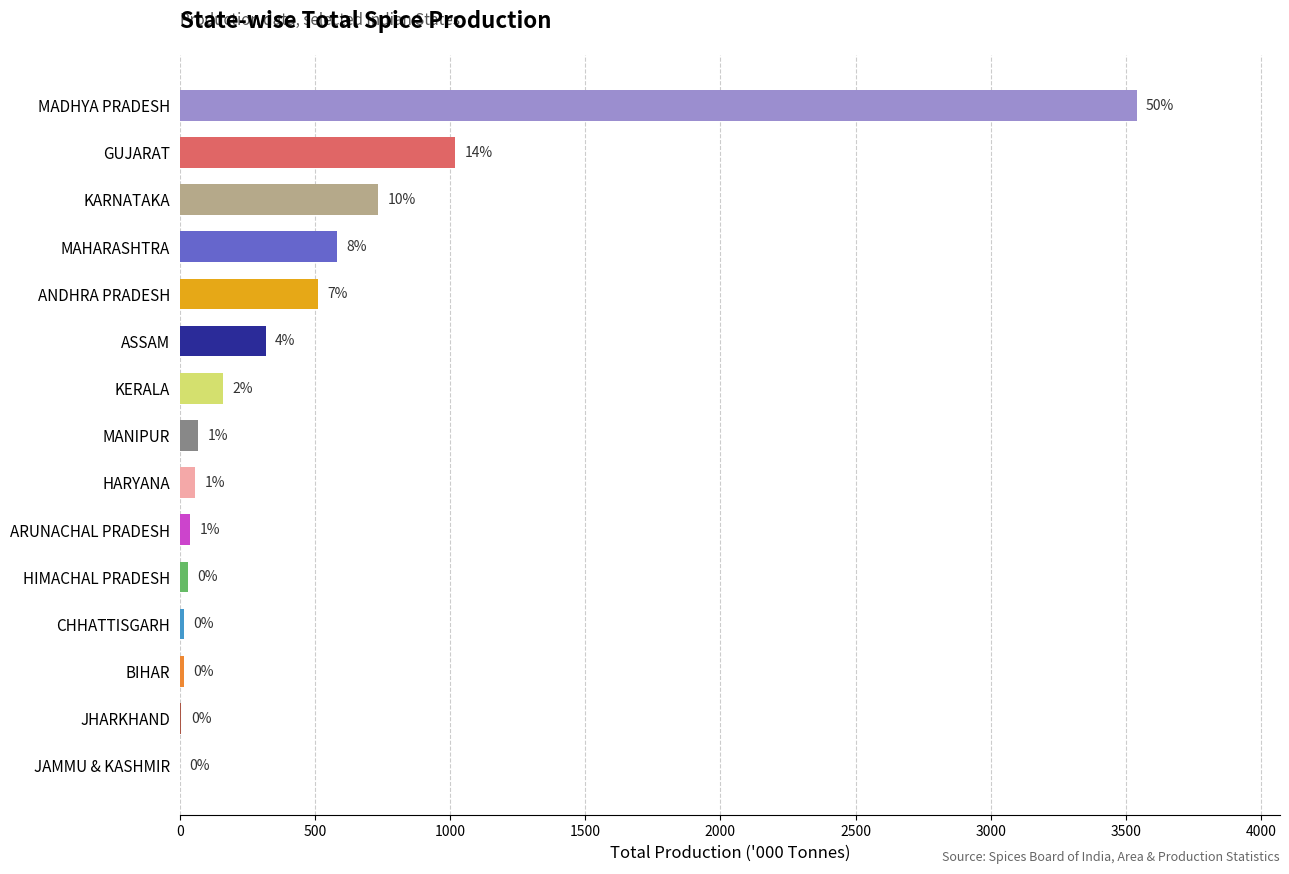

Are the bars horizontal?

Yes